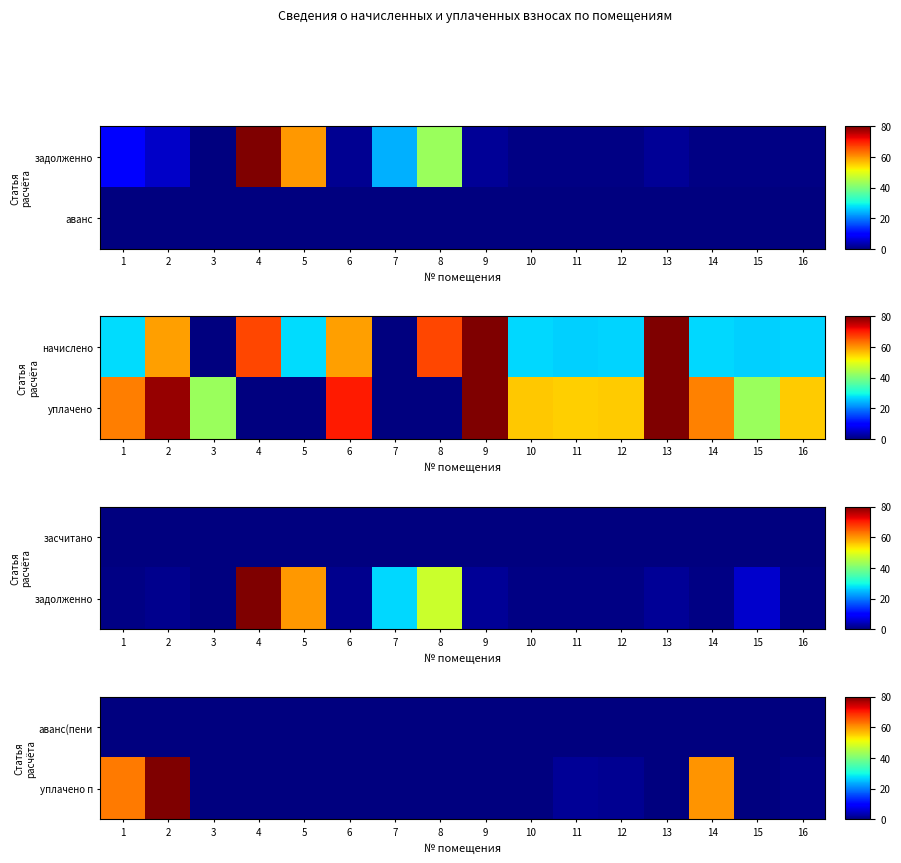

At how many categories does at least one series exceed 39?

3